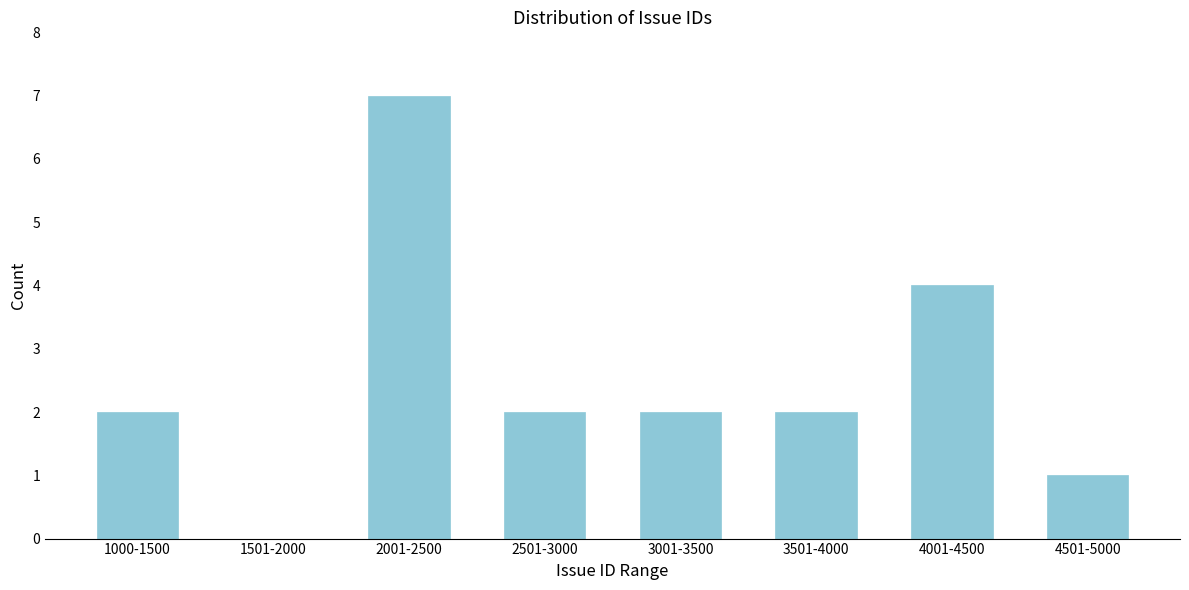

Reading right to left, list all the values displayed in this chart.

4501-5000=1	4001-4500=4	3501-4000=2	3001-3500=2	2501-3000=2	2001-2500=7	1501-2000=0	1000-1500=2